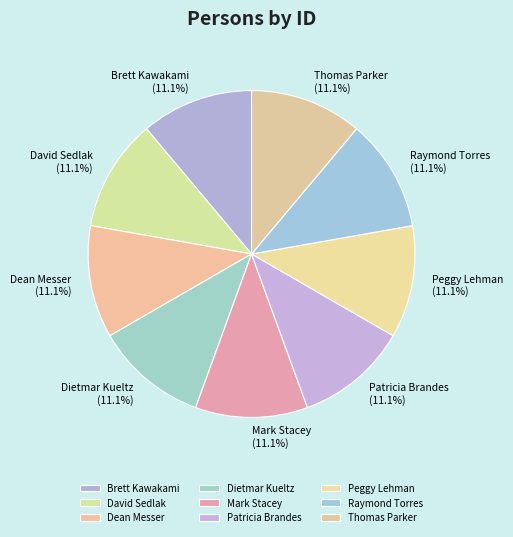

Count the number of slices in the pie.

9